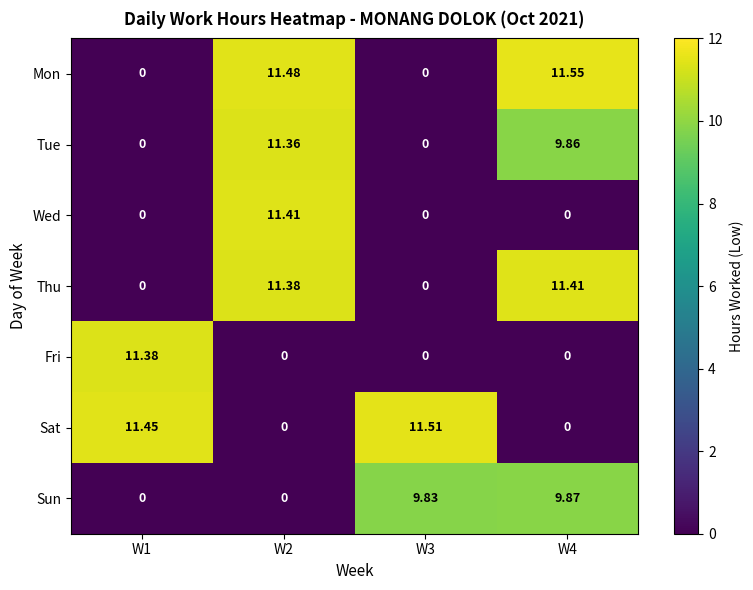

Which label corresponds to the largest value in the chart?

W4